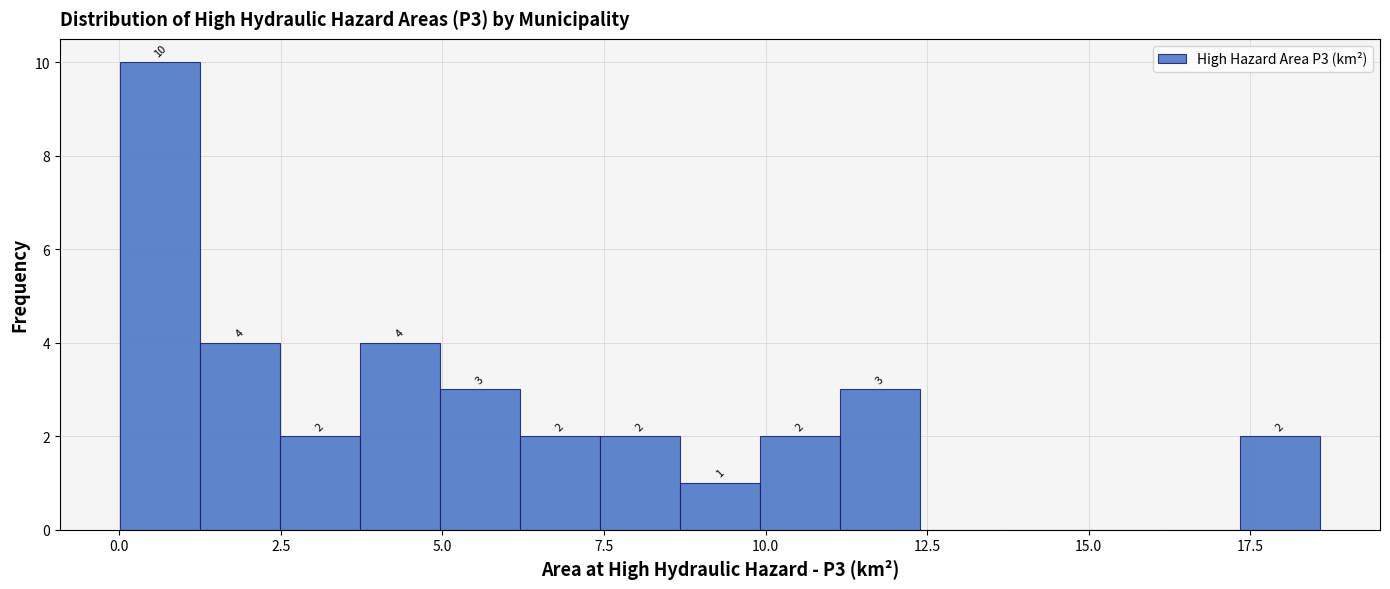

Around what value on the x-axis is the tallest bar? Give the approximate position of its centre, as read against the axis.

0.5